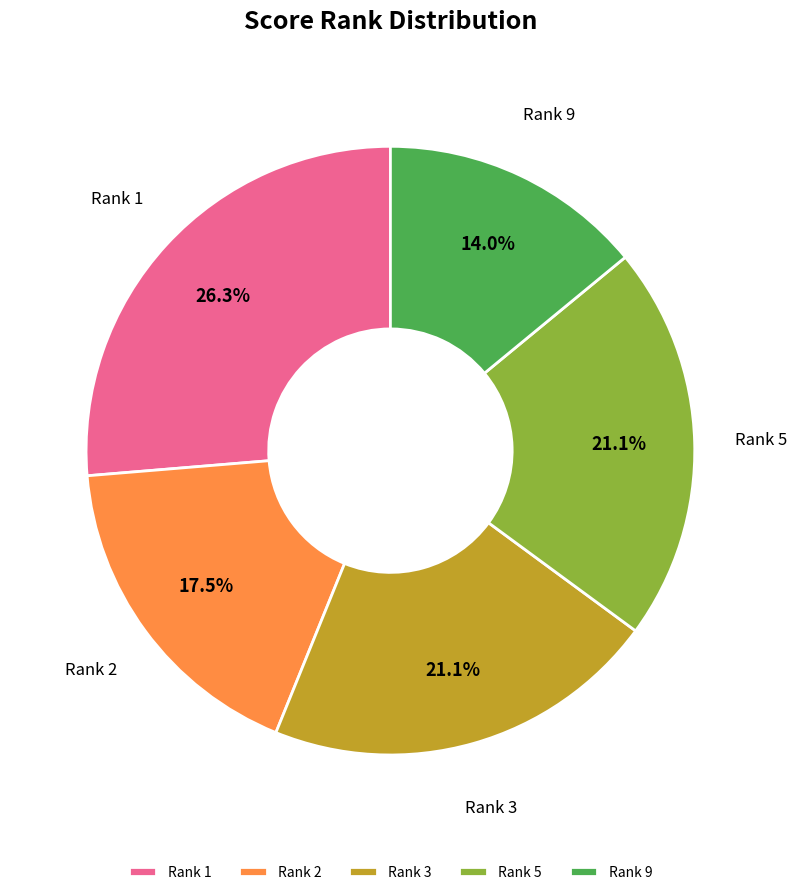

Which category has the biggest portion of the pie?

Rank 1